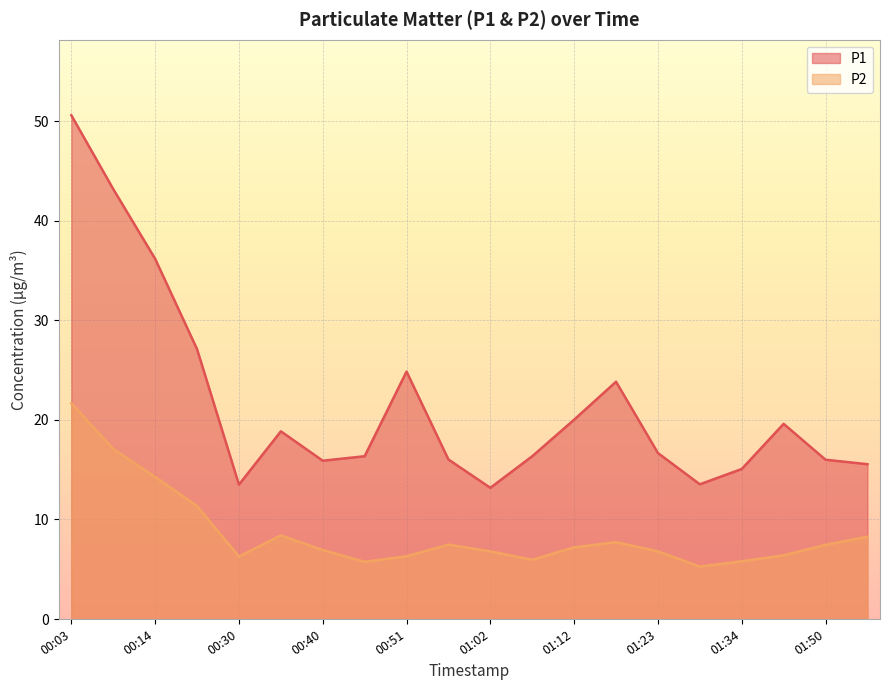

Reading right to left, transcribe all the data shown in this chart.

P1: 01:55=15.6	01:50=16.0	01:39=19.6	01:34=15.1	01:28=13.5	01:23=16.7	01:18=23.8	01:12=20.0	01:07=16.4	01:02=13.2	00:56=16.0	00:51=24.9	00:46=16.4	00:40=15.9	00:35=18.9	00:30=13.5	00:24=27.1	00:14=36.2	00:08=43.2	00:03=50.6
P2: 01:55=8.3	01:50=7.5	01:39=6.4	01:34=5.8	01:28=5.3	01:23=6.8	01:18=7.7	01:12=7.2	01:07=6.0	01:02=6.8	00:56=7.5	00:51=6.3	00:46=5.8	00:40=6.9	00:35=8.4	00:30=6.3	00:24=11.3	00:14=14.3	00:08=17.1	00:03=21.7